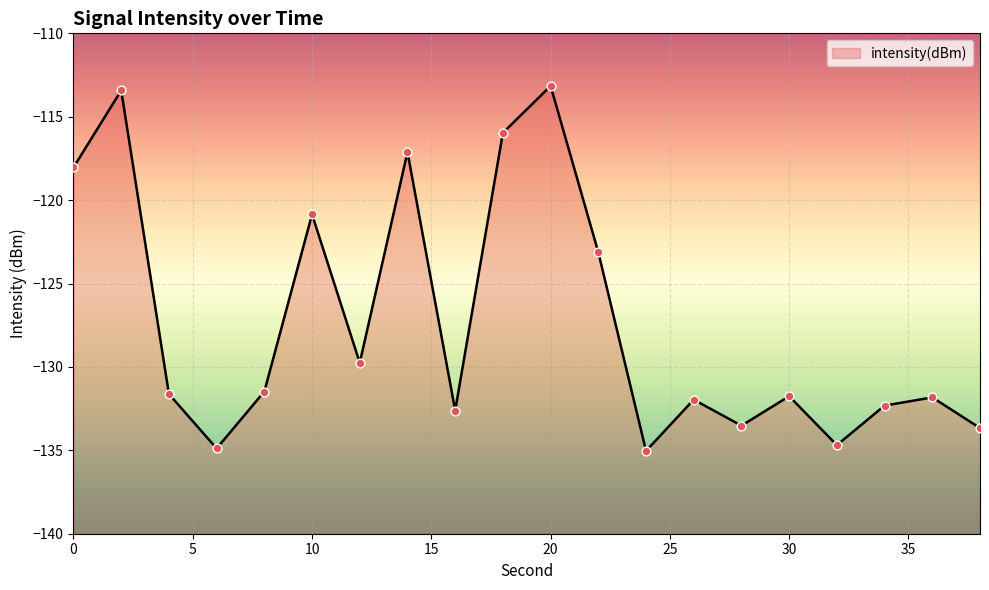

What is the change in value from 6 to 18?

+18.9